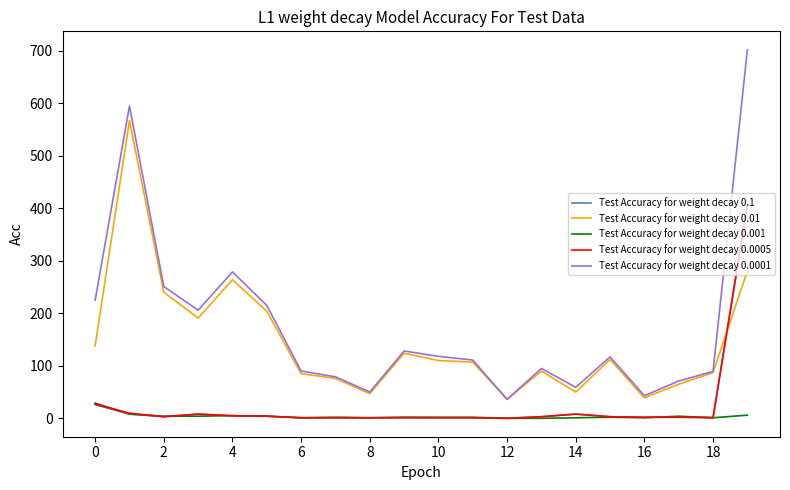

What is the minimum value for Test Accuracy for weight decay 0.0001?

36.0